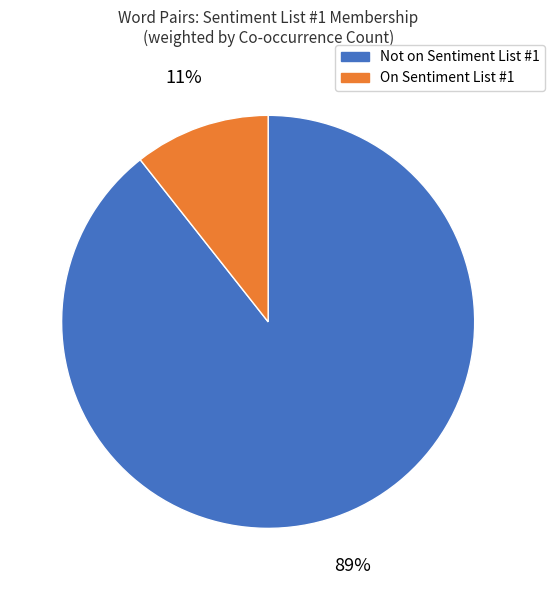

Is the sum of On Sentiment List #1 and Not on Sentiment List #1 greater than half?

Yes